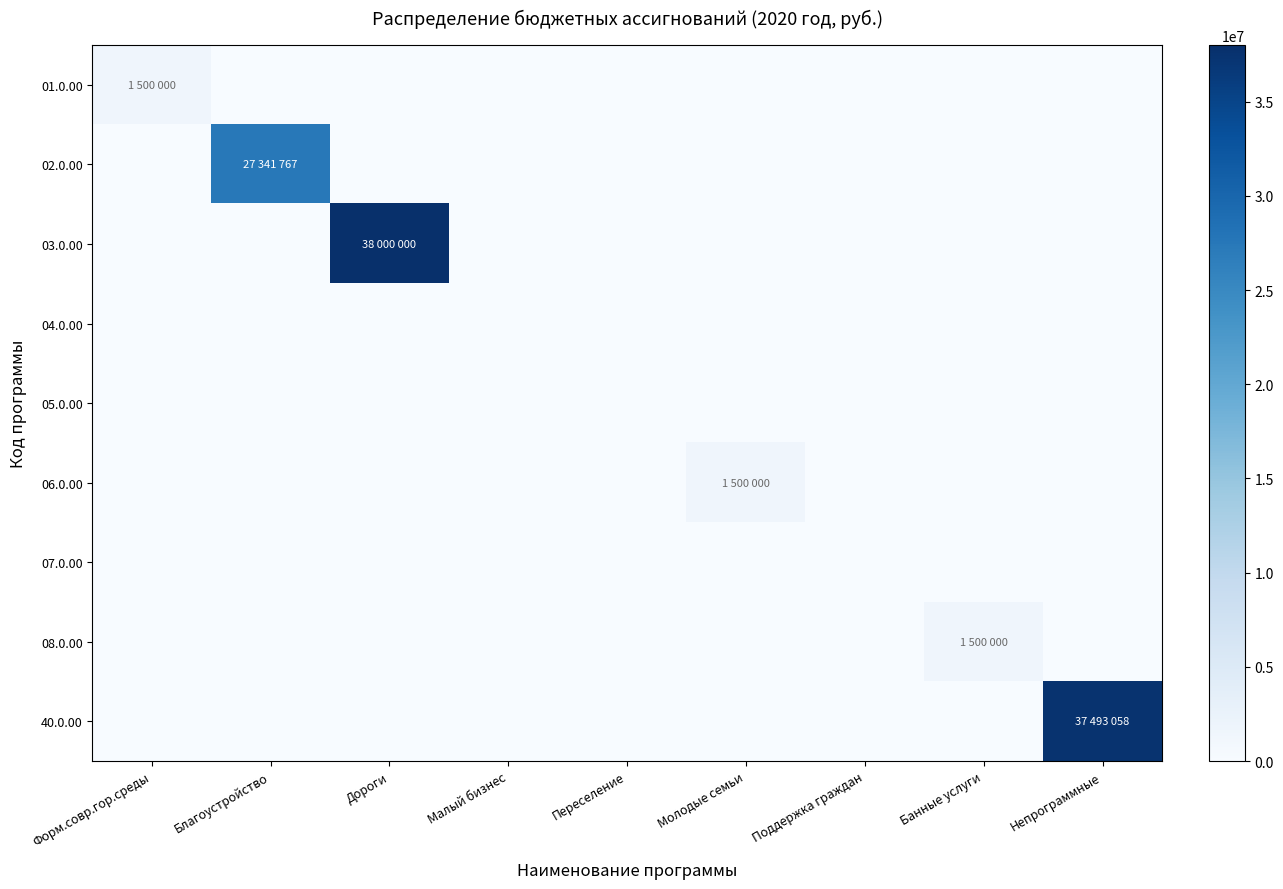

Which series has the largest range (max minus min)?

03.0.00